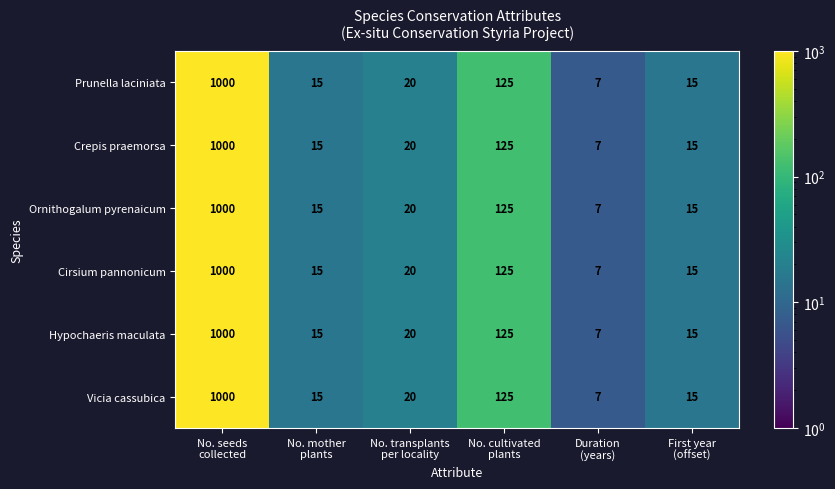

What is the sum of all Hypochaeris maculata values?

1182